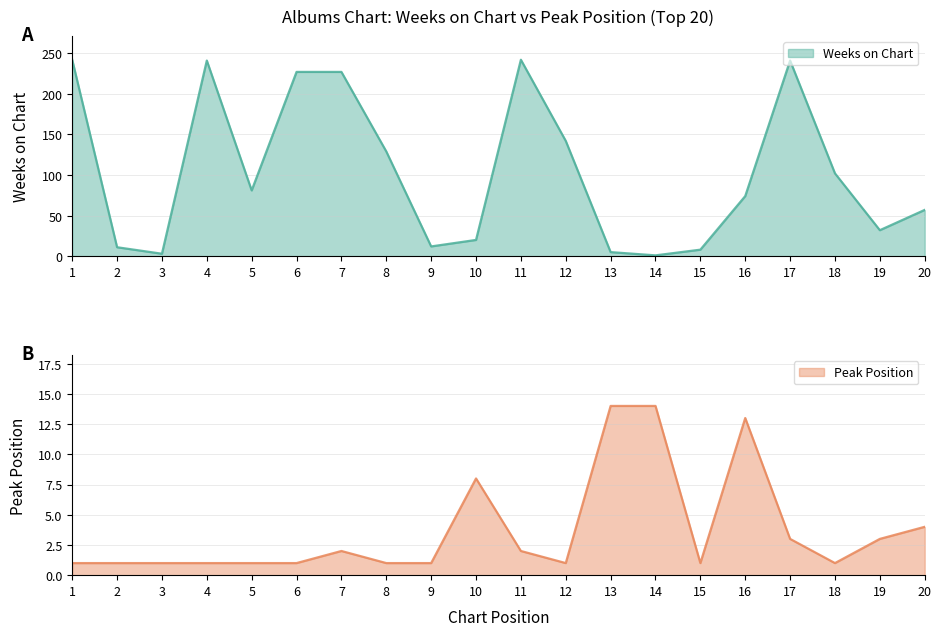

What is the sum of all Peak Position values?

74